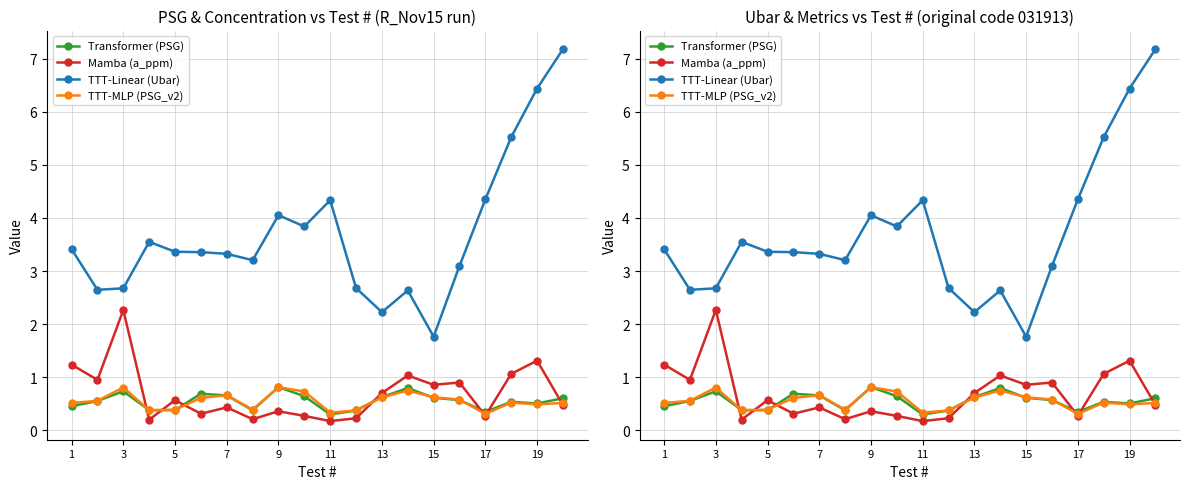

Reading left to right, what are all the values shown in this chart?

Transformer (PSG): 0.5	0.6	0.7	0.4	0.4	0.7	0.7	0.4	0.8	0.6	0.3	0.4	0.6	0.8	0.6	0.6	0.3	0.5	0.5	0.6
Mamba (a_ppm): 1.2	1.0	2.3	0.2	0.6	0.3	0.4	0.2	0.4	0.3	0.2	0.2	0.7	1.0	0.9	0.9	0.3	1.1	1.3	0.5
TTT-Linear (Ubar): 3.4	2.6	2.7	3.6	3.4	3.4	3.3	3.2	4.1	3.8	4.3	2.7	2.2	2.6	1.8	3.1	4.4	5.5	6.4	7.2
TTT-MLP (PSG_v2): 0.5	0.6	0.8	0.4	0.4	0.6	0.7	0.4	0.8	0.7	0.3	0.4	0.6	0.8	0.6	0.6	0.3	0.5	0.5	0.5